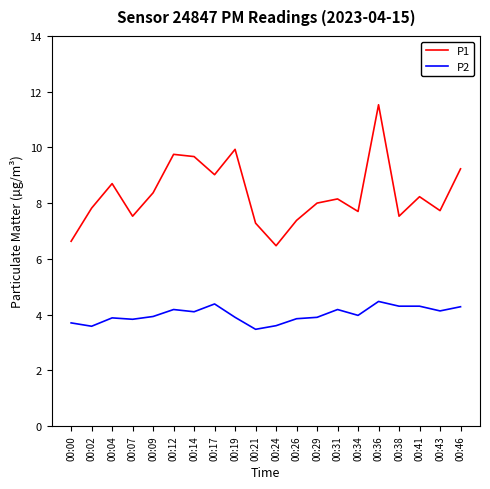

At which label is P2 closest to 3?

00:21